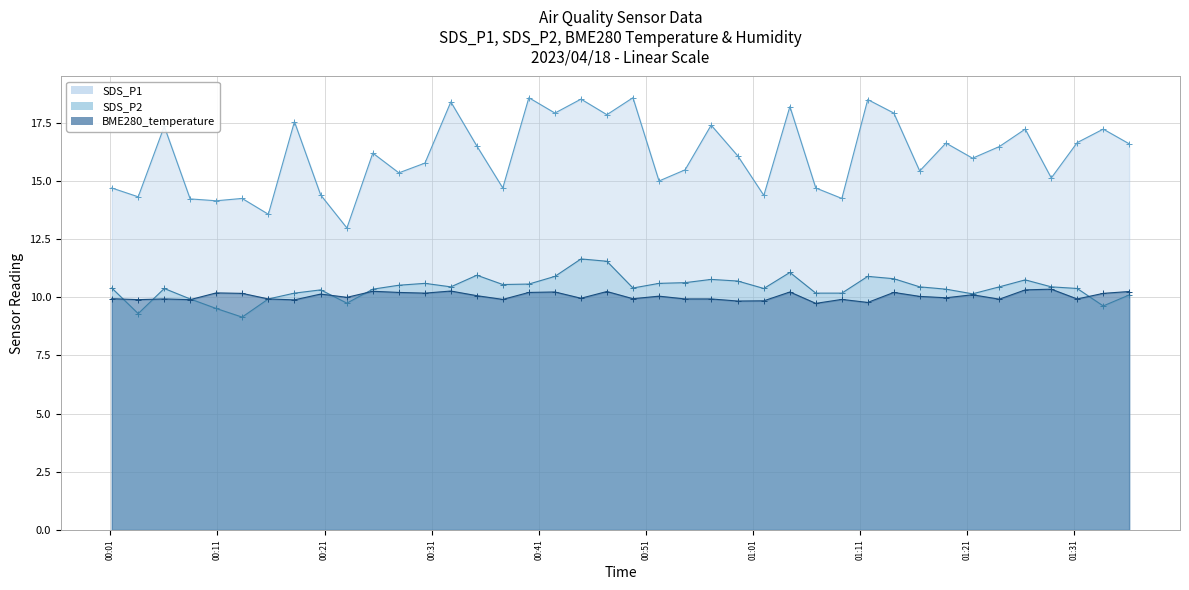

True or false: SDS_P1 and BME280_temperature cross at least once.

False